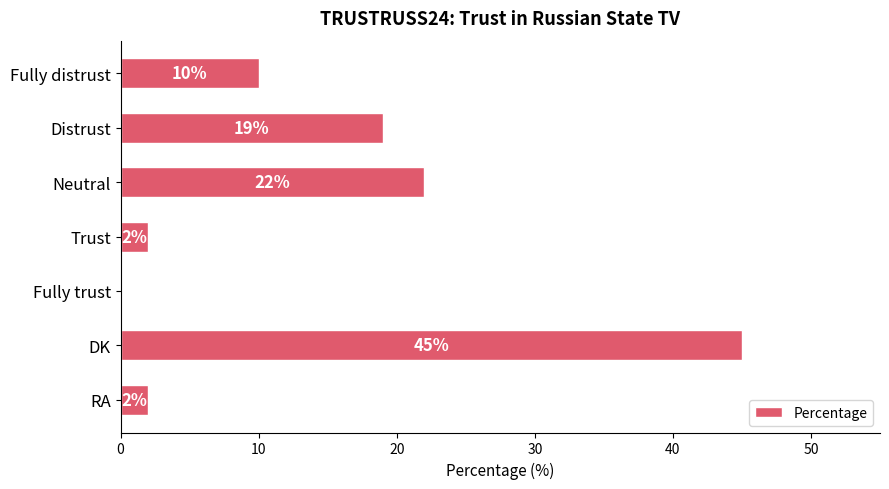

Are the bars horizontal?

Yes